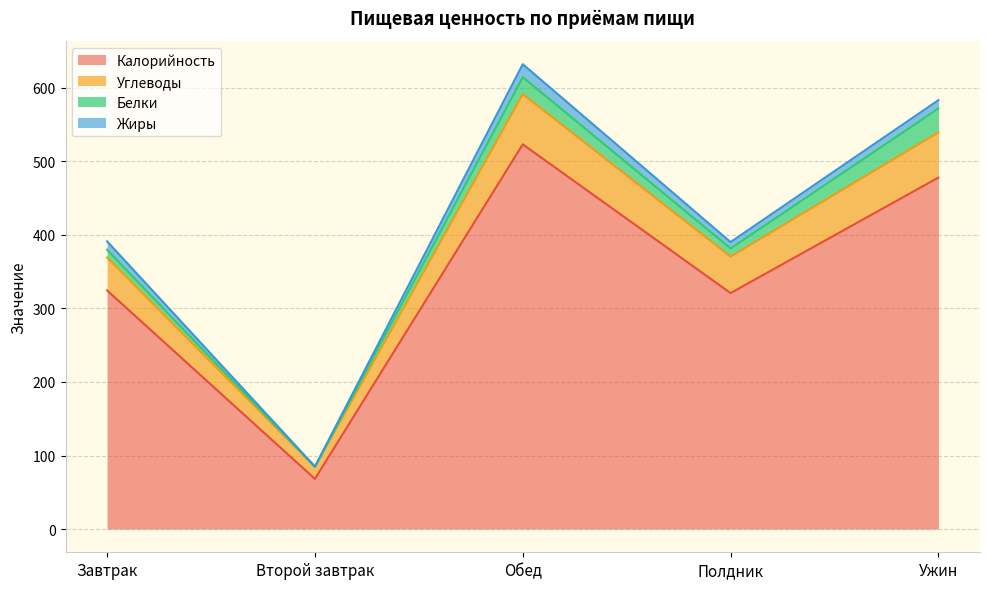

Rank the categories by Углеводы value from lowest to highest.

Второй завтрак, Завтрак, Полдник, Ужин, Обед